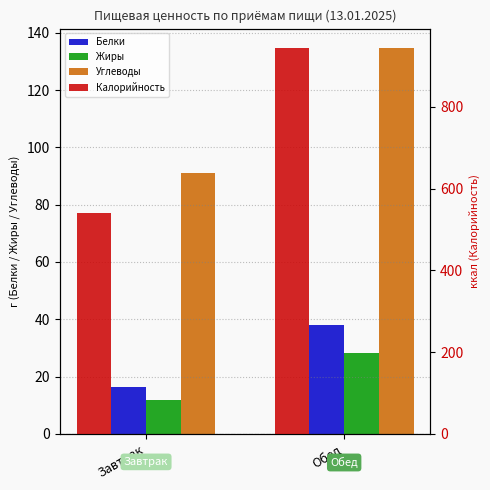

Reading right to left, transcribe all the data shown in this chart.

Белки: Обед=38.1	Завтрак=16.5
Жиры: Обед=28.2	Завтрак=12.0
Углеводы: Обед=134.7	Завтрак=91.2
Калорийность: Обед=943.8	Завтрак=539.4